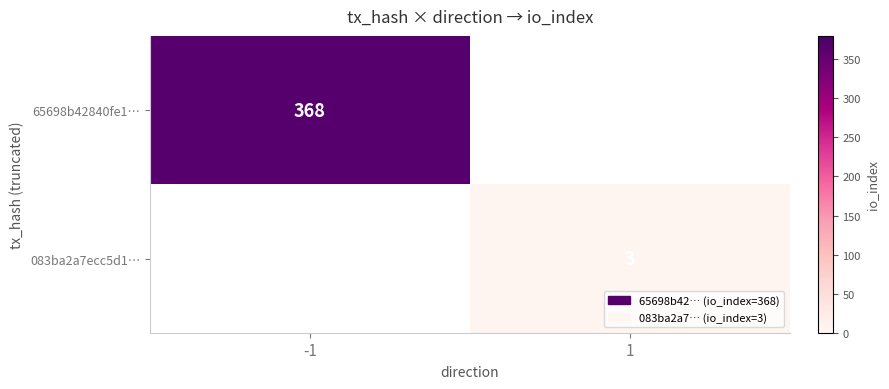

True or false: 083ba2a7ecc5d1… has a value of 2 at 1.

False